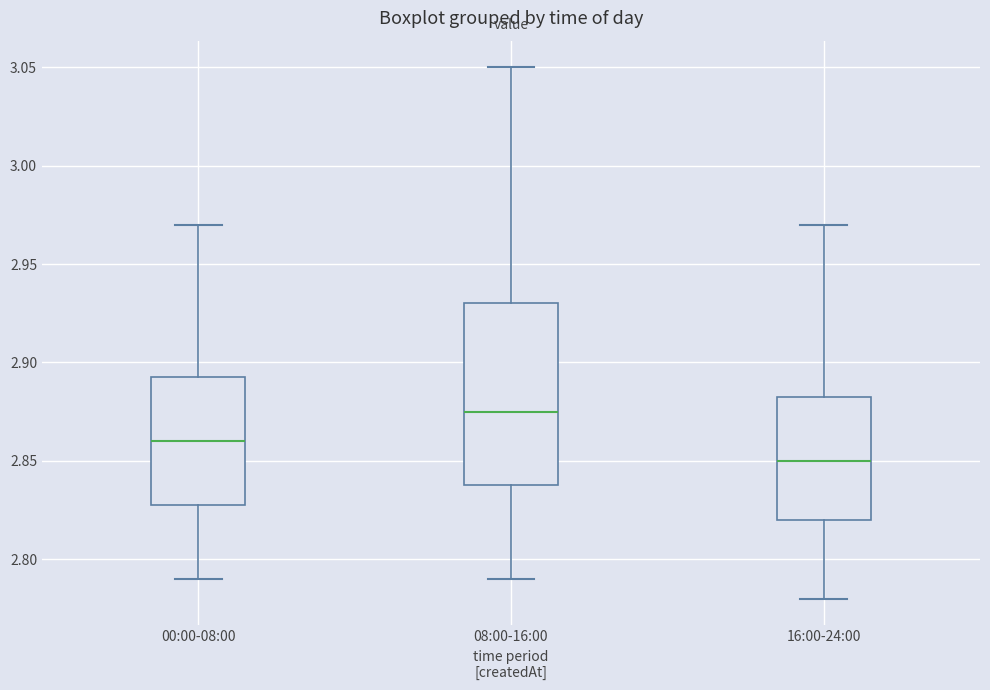

Reading left to right, read every box against the y-axis: the position of its median line, the range the box covers, and the ends of its whiskers. The values are not printed on the chart, so give them approximately, as read against the axis.

00:00-08:00: median 2.860, box 2.830 to 2.895, whiskers 2.790 to 2.970
08:00-16:00: median 2.875, box 2.840 to 2.930, whiskers 2.790 to 3.050
16:00-24:00: median 2.850, box 2.820 to 2.885, whiskers 2.780 to 2.970